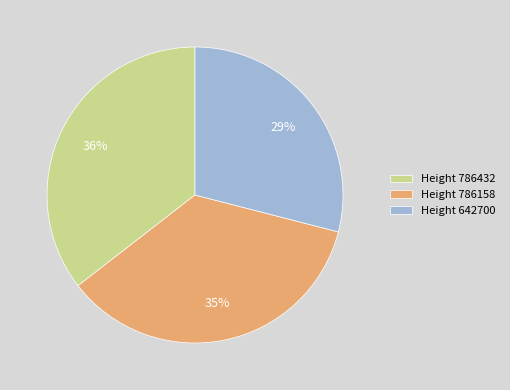

Which category has the smallest portion of the pie?

Height 642700